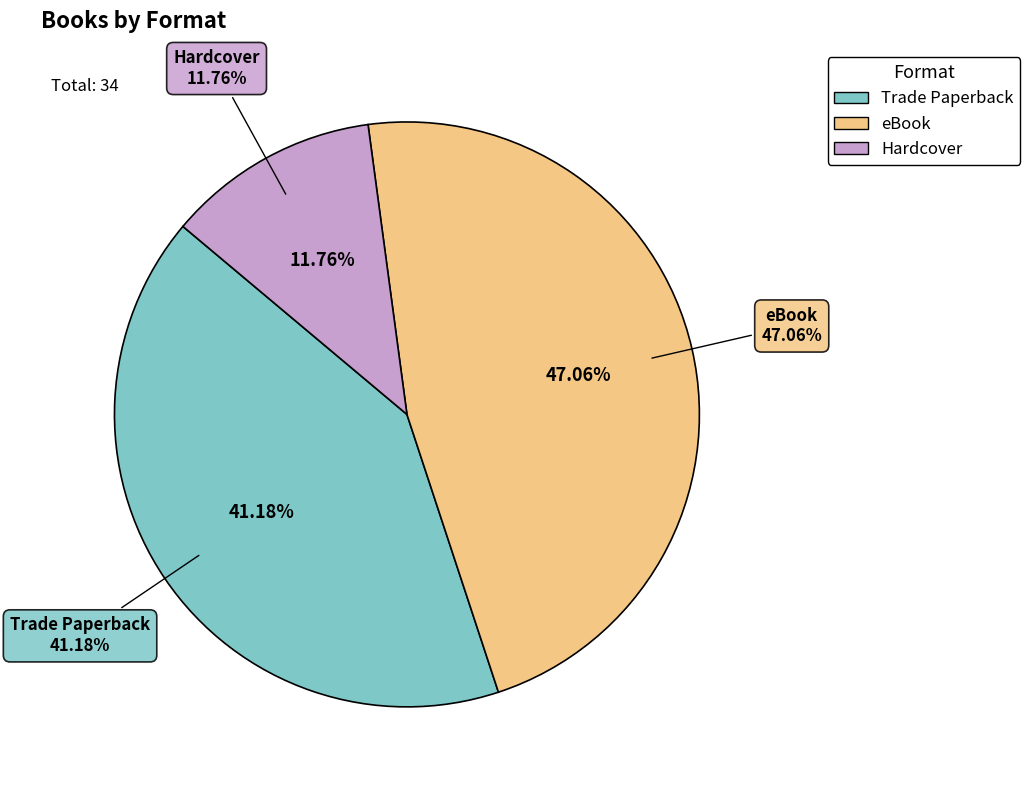

To the nearest percent, what is the difference between the Trade Paperback and eBook slice percentages?

6%